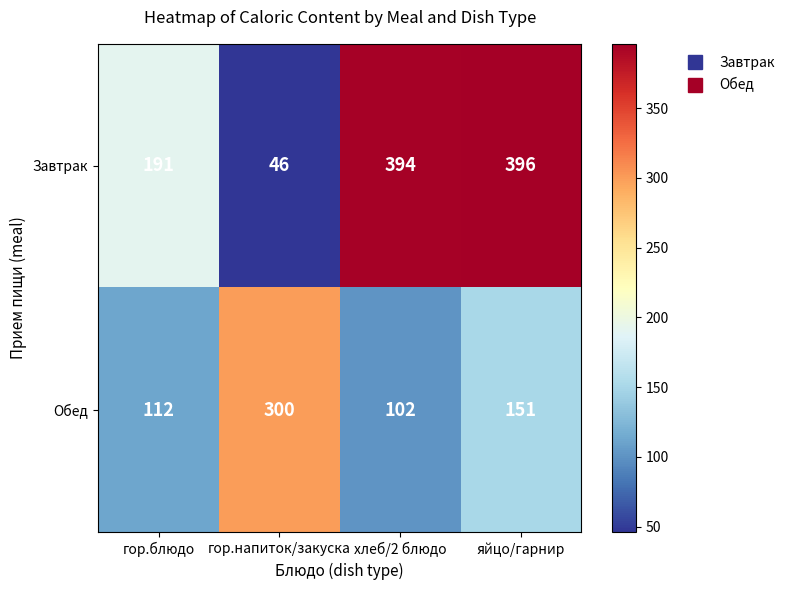

Which series has the widest spread of values?

Завтрак